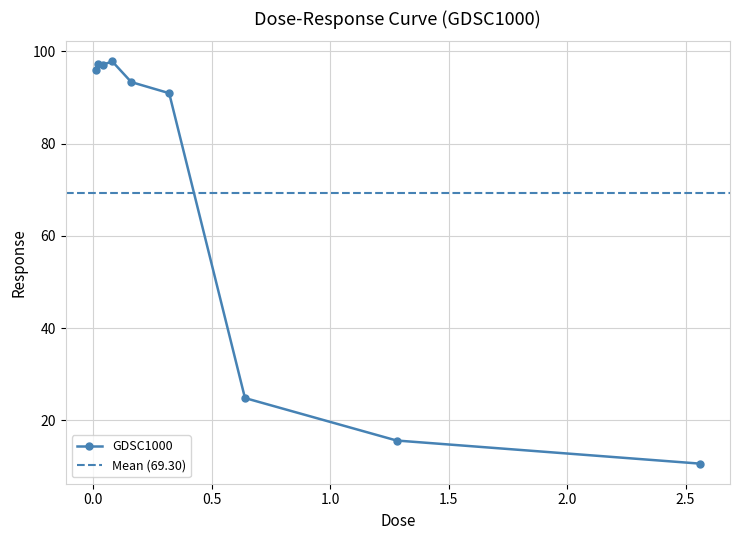

What is the difference between the values at 0.01 and 0.04?

1.1